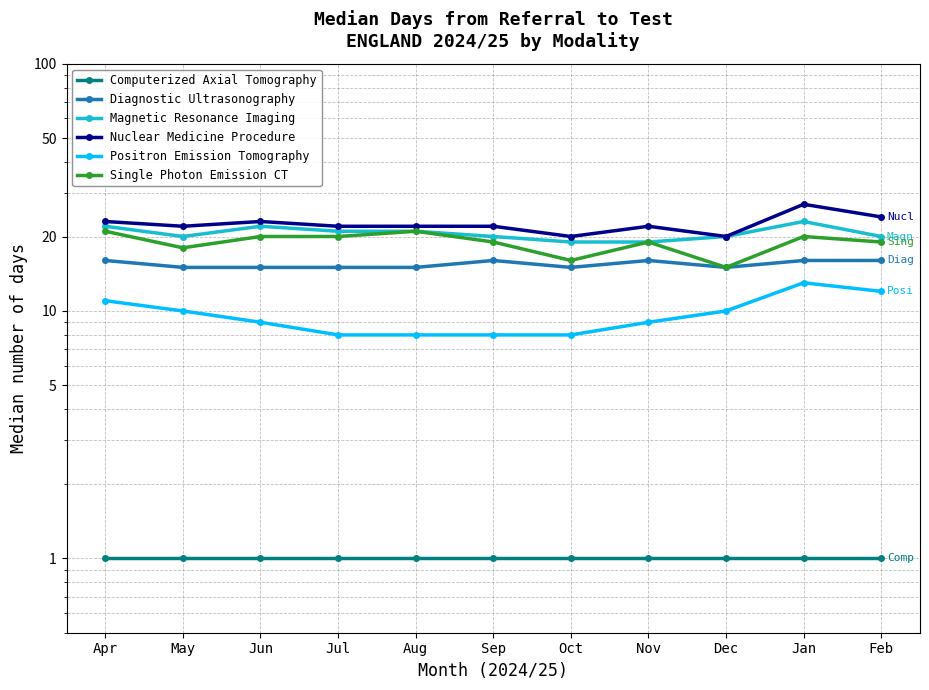

Does the chart display data point markers on the line(s)?

Yes